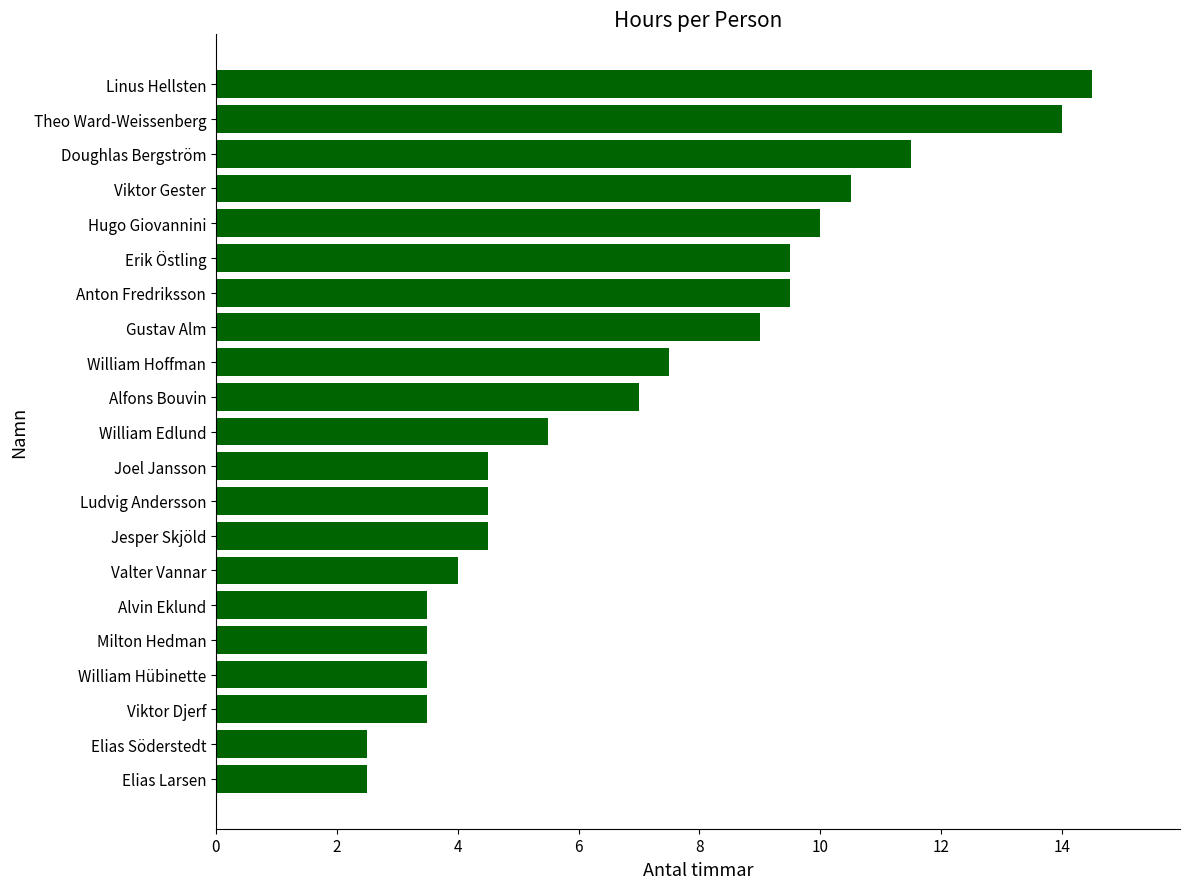

How many bars are there in total?

21